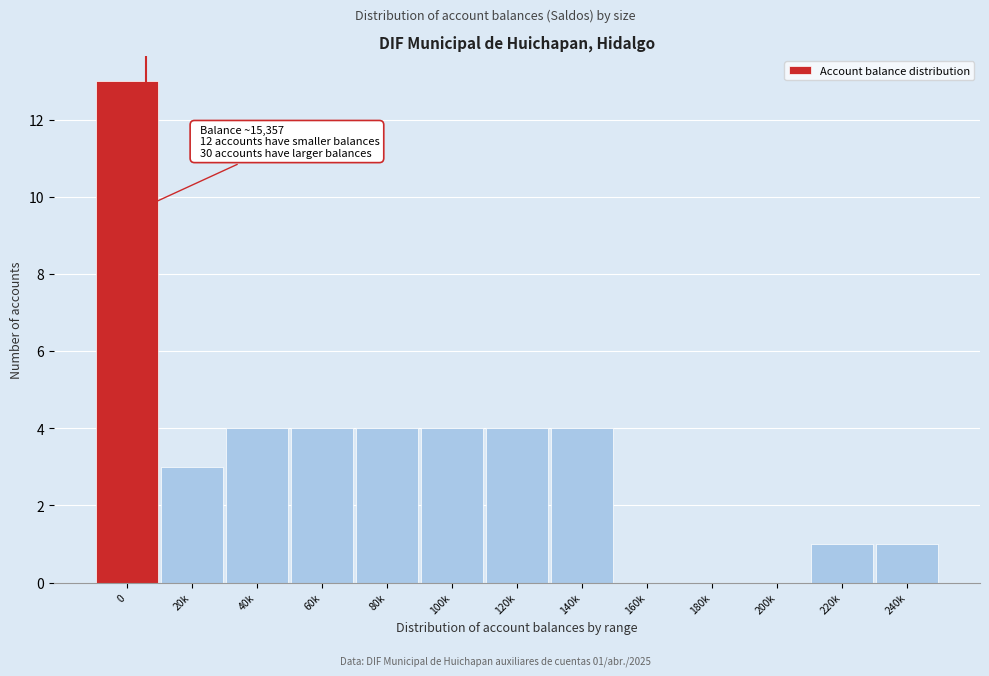

Reading left to right, transcribe all the data shown in this chart.

0=13	20k=3	40k=4	60k=4	80k=4	100k=4	120k=4	140k=4	160k=0	180k=0	200k=0	220k=1	240k=1